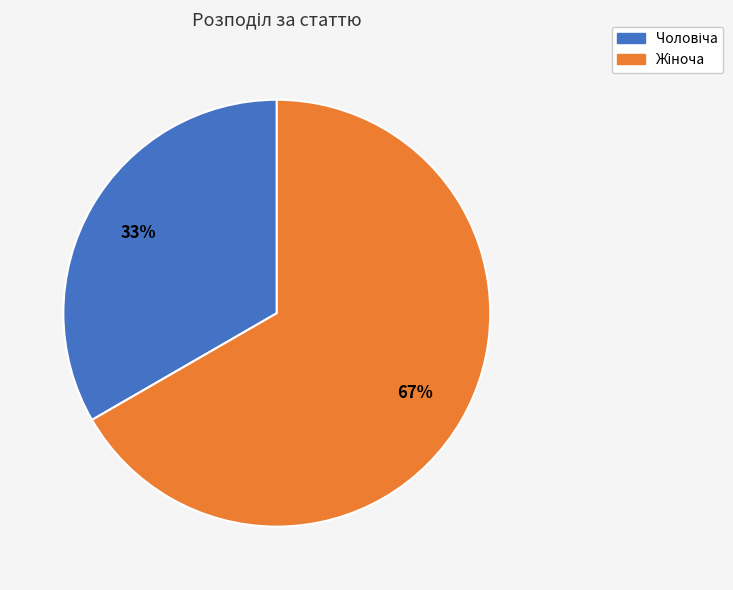

To the nearest percent, what is the average slice percentage?

50%